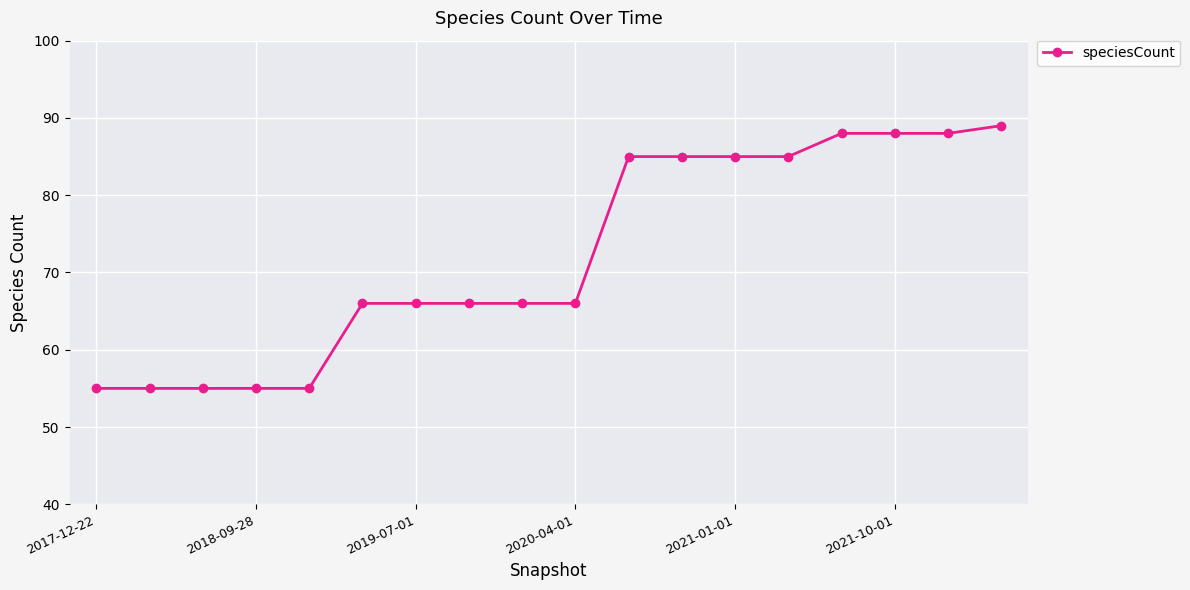

What is the value of the 1st point from the left?

55